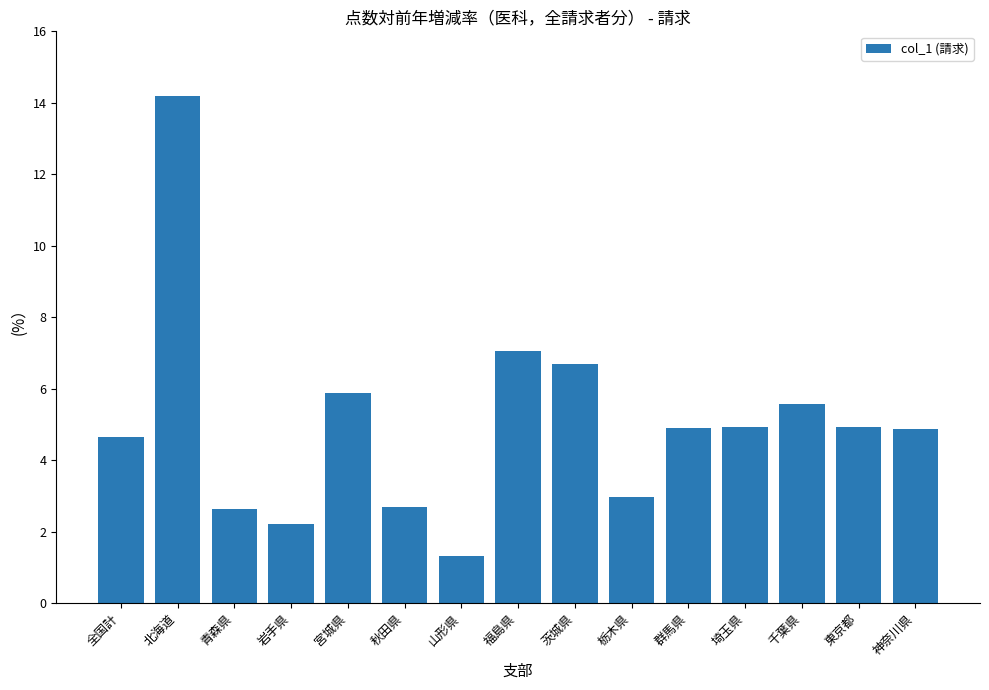

How many categories are shown in the chart?

15